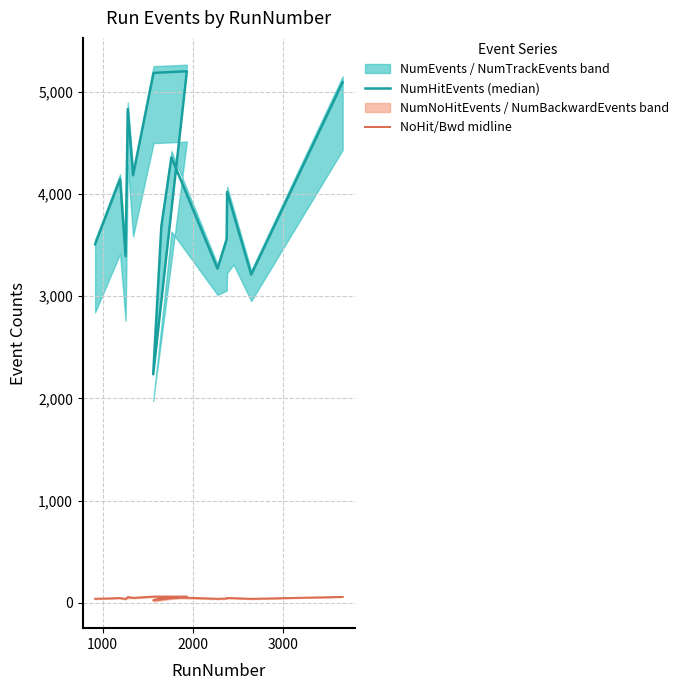

How many lines are shown in the chart?

2